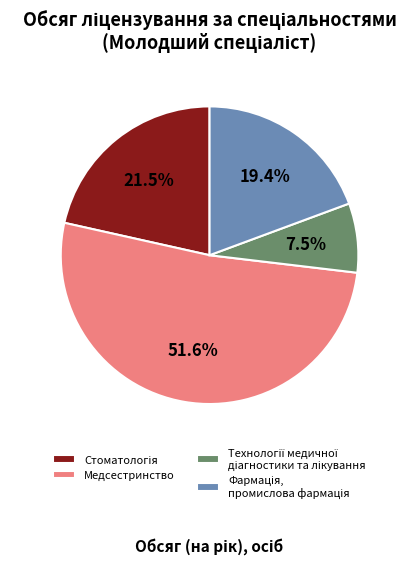

Does any single category account for the majority?

Yes